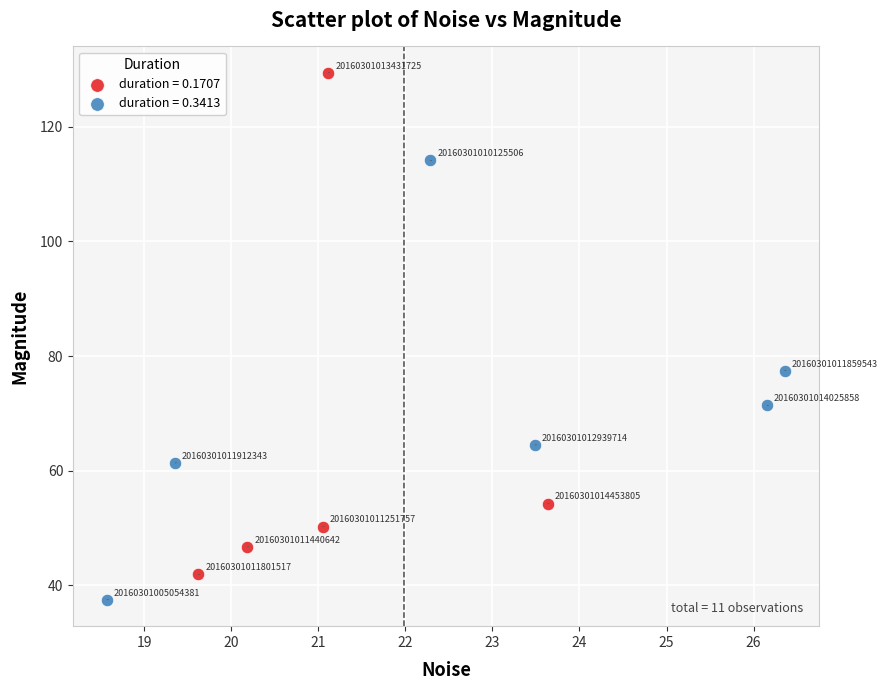

What are all the series names shown in the legend?

duration = 0.1707, duration = 0.3413